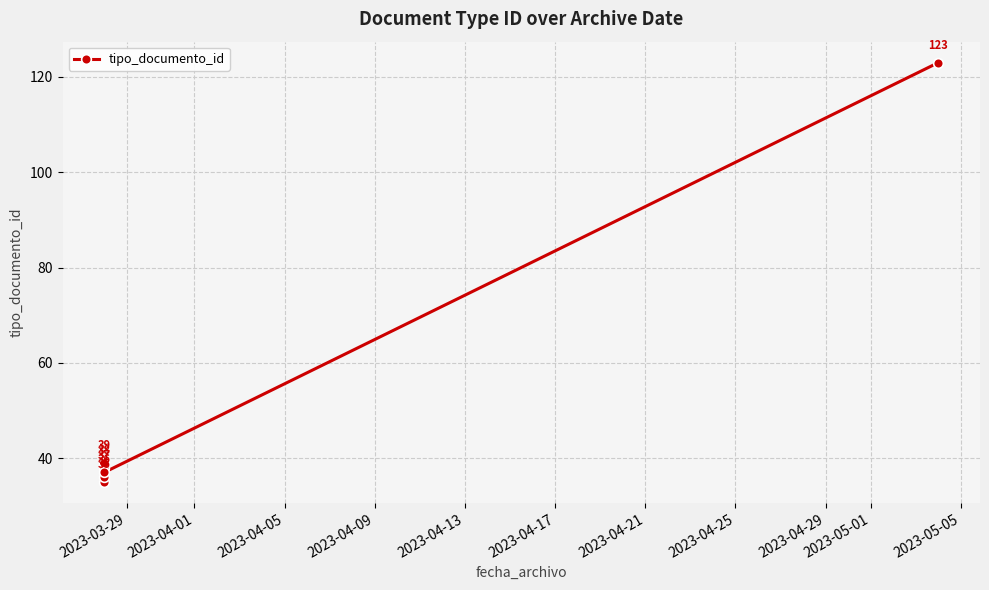

The chart shows a value of 15 at 2023-04-09. True or false?

False